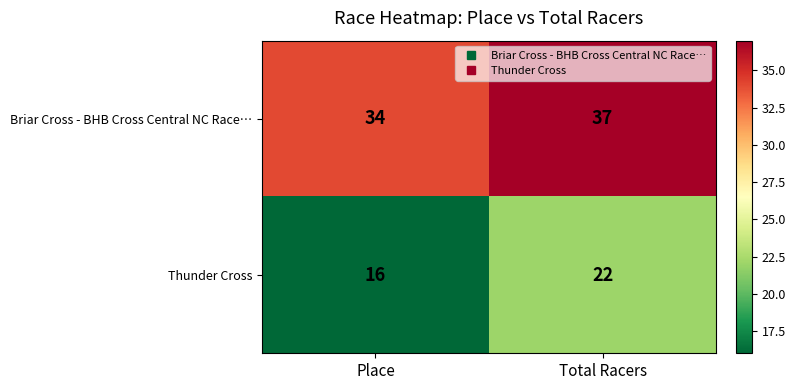

Where is Thunder Cross nearest to the value 19?

Place